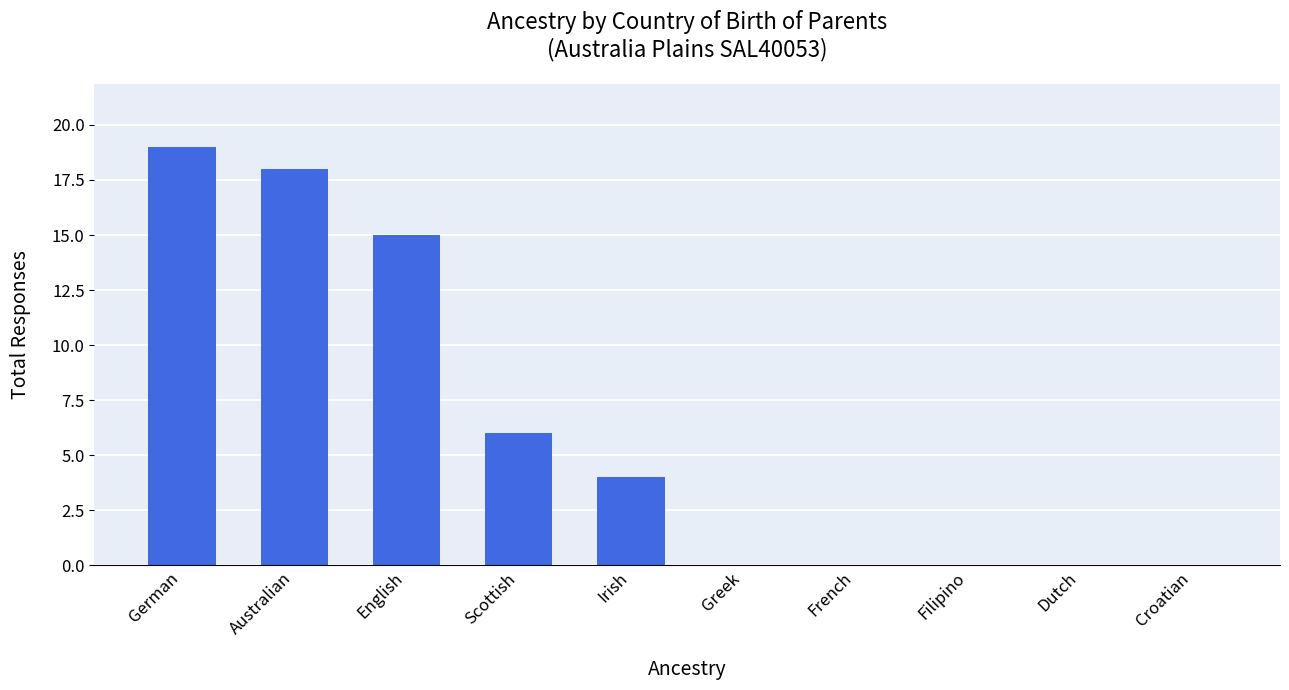

Reading right to left, extract all data points from this chart.

0	0	0	0	0	4	6	15	18	19